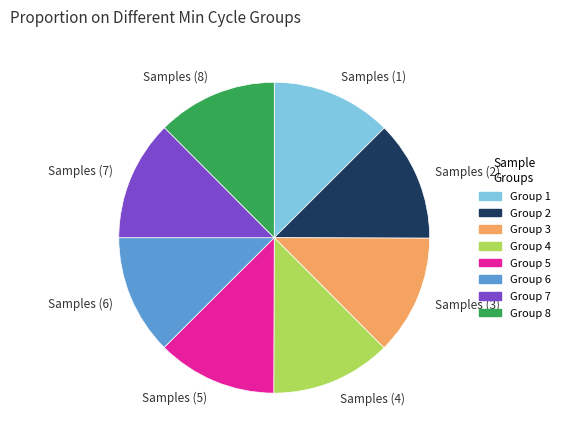

The Samples (2) slice represents 13% of the pie. True or false?

True